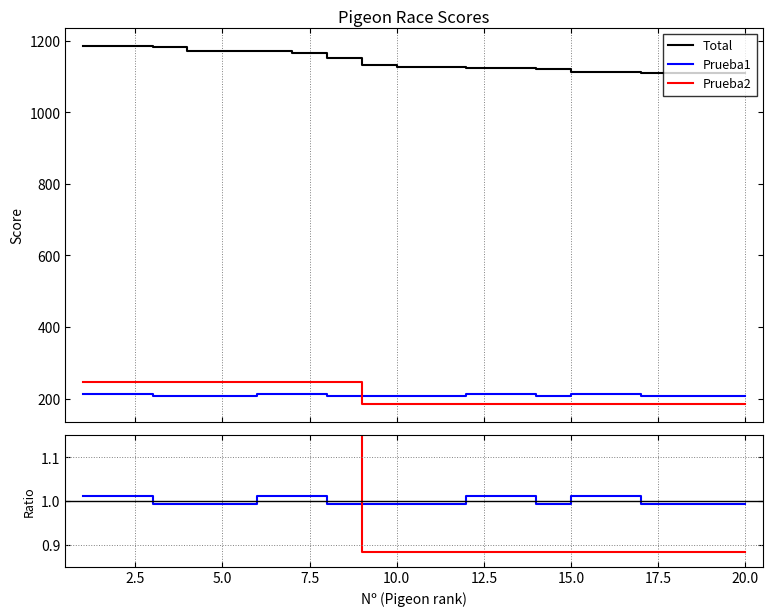

The Prueba1 series shows 1.0 at 12.5. True or false?

True